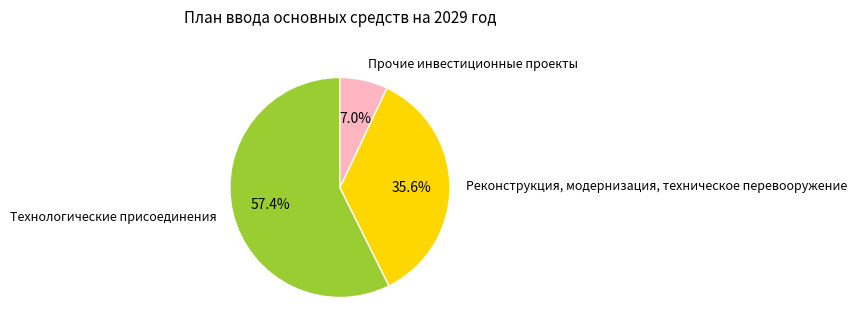

To the nearest percent, what percentage of the pie is Прочие инвестиционные проекты?

7%